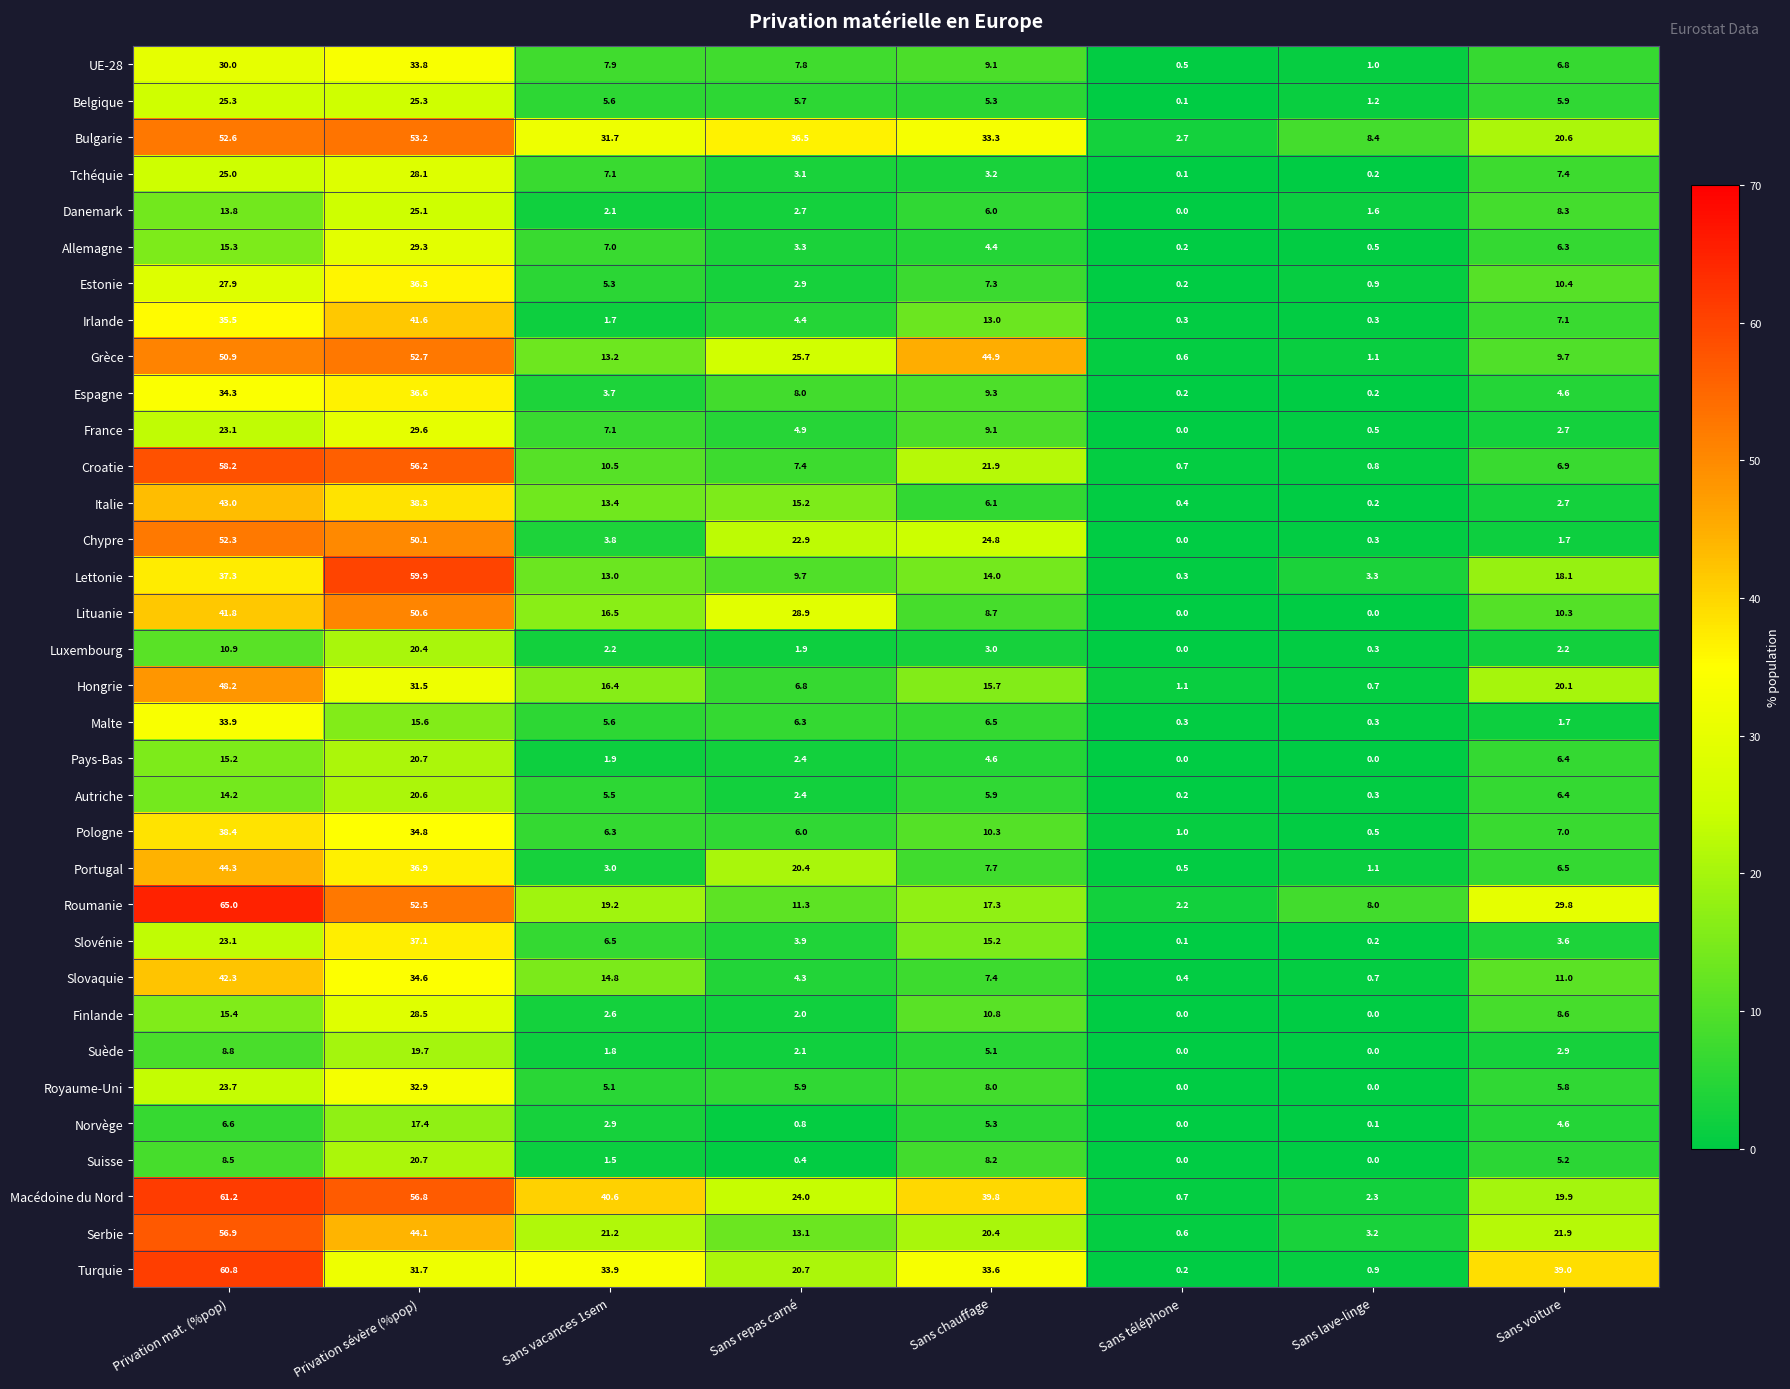

How many categories are shown in the chart?

8